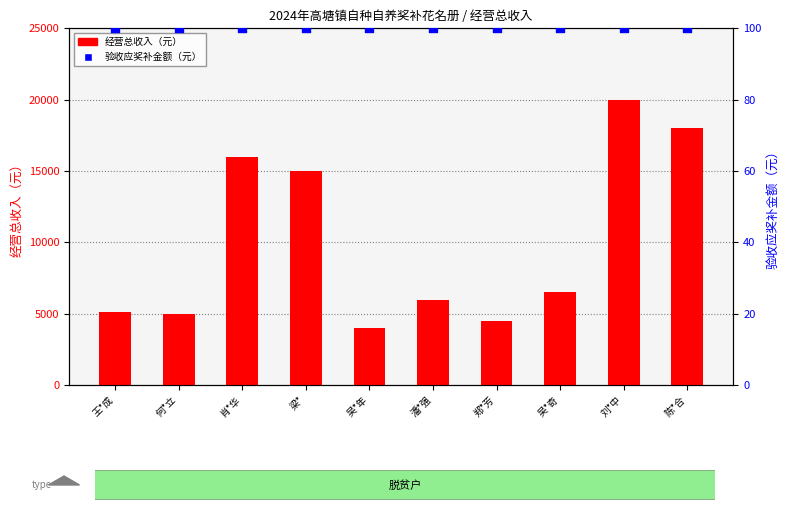

At which category is the sum across all series the highest?

刘*中